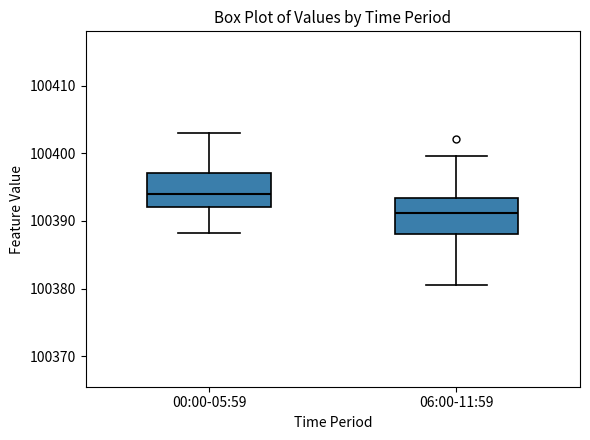

Reading left to right, read every box against the y-axis: the position of its median line, the range the box covers, and the ends of its whiskers. The values are not printed on the chart, so give them approximately, as read against the axis.

00:00-05:59: median 100394, box 100392 to 100397, whiskers 100388 to 100403
06:00-11:59: median 100391, box 100388 to 100393, whiskers 100380 to 100400